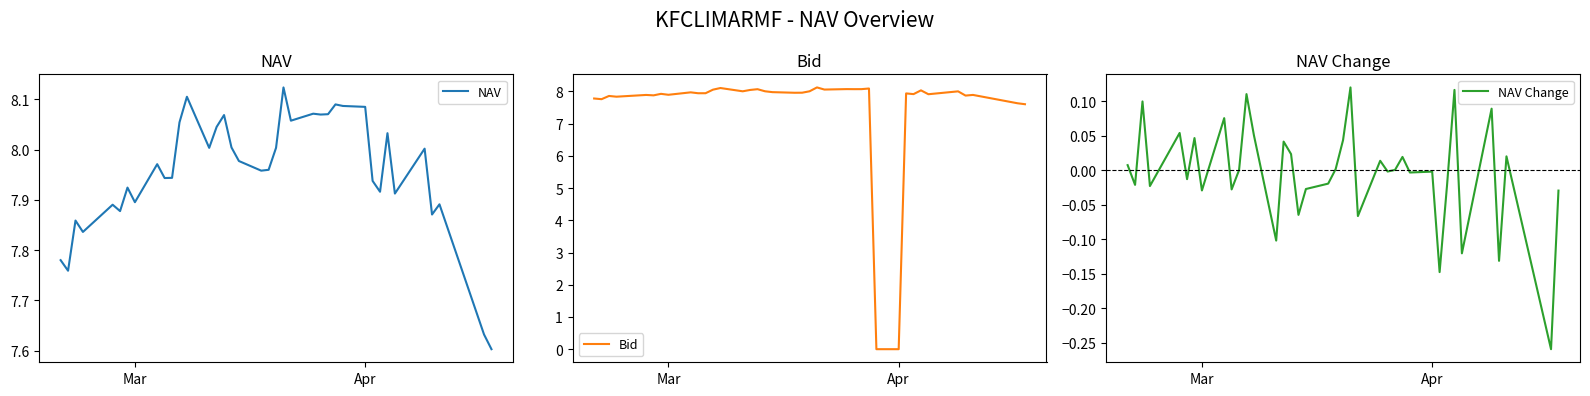

Which series has the largest total across all categories?

NAV